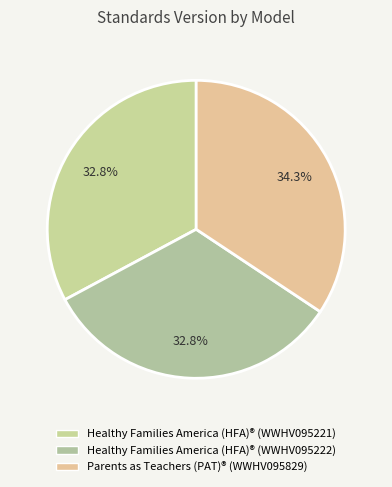

To the nearest percent, what is the combined percentage of Parents as Teachers (PAT)® (WWHV095829) and Healthy Families America (HFA)® (WWHV095221)?

67%